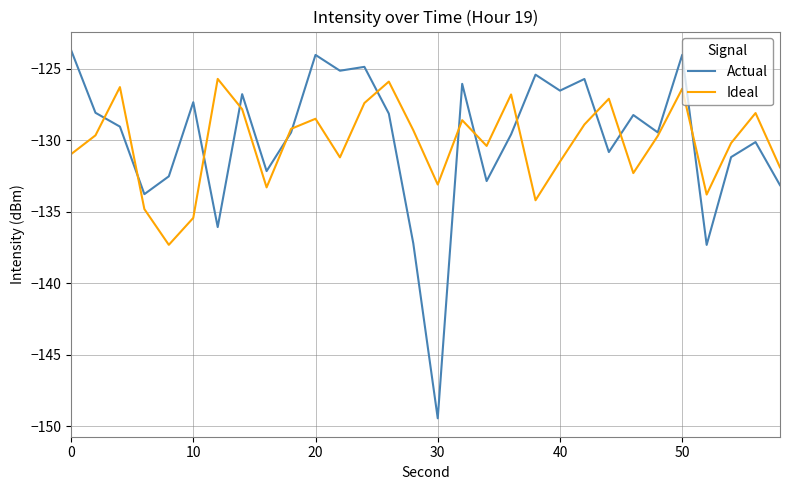

Which series has the widest spread of values?

Actual